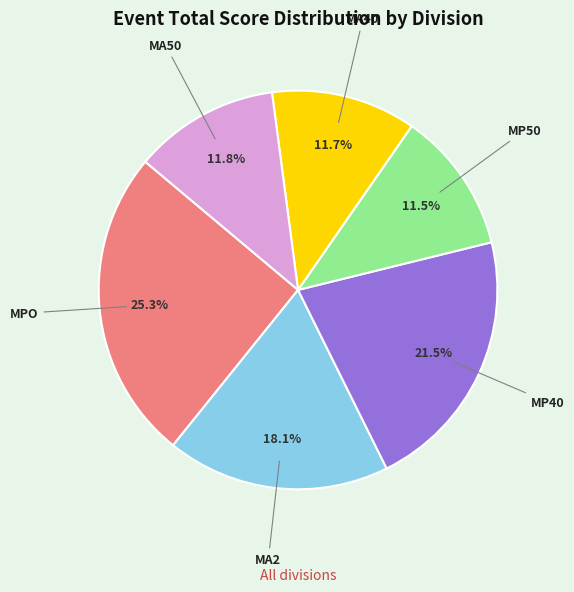

Does any single category account for the majority?

No